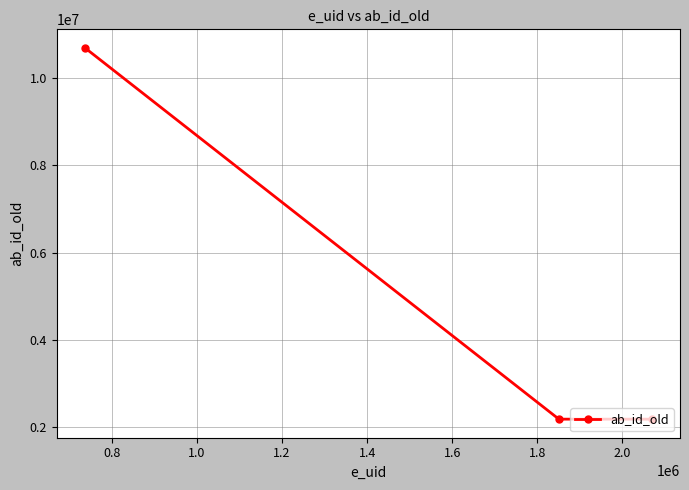

What is the smallest value displayed?

2184099